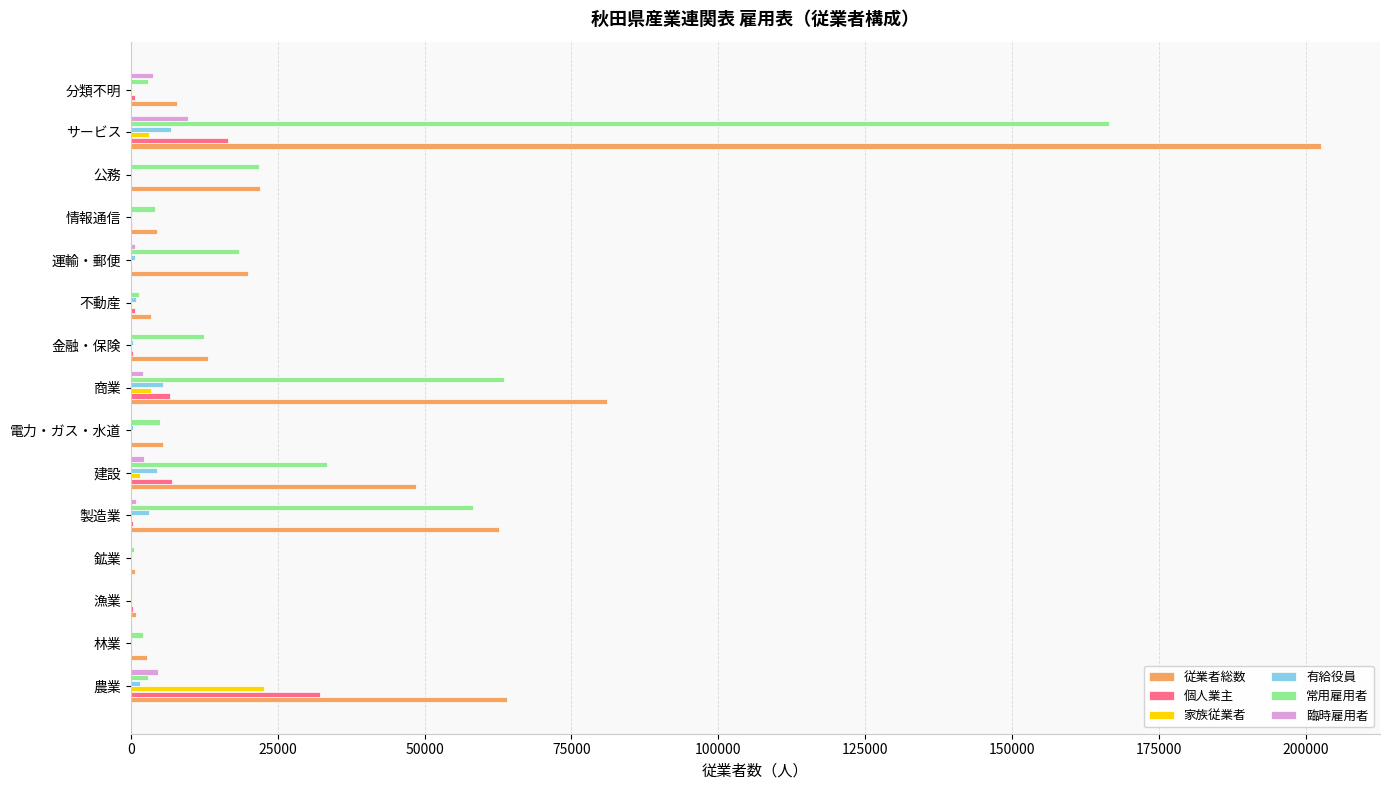

What are all the series names shown in the legend?

従業者総数, 個人業主, 家族従業者, 有給役員, 常用雇用者, 臨時雇用者